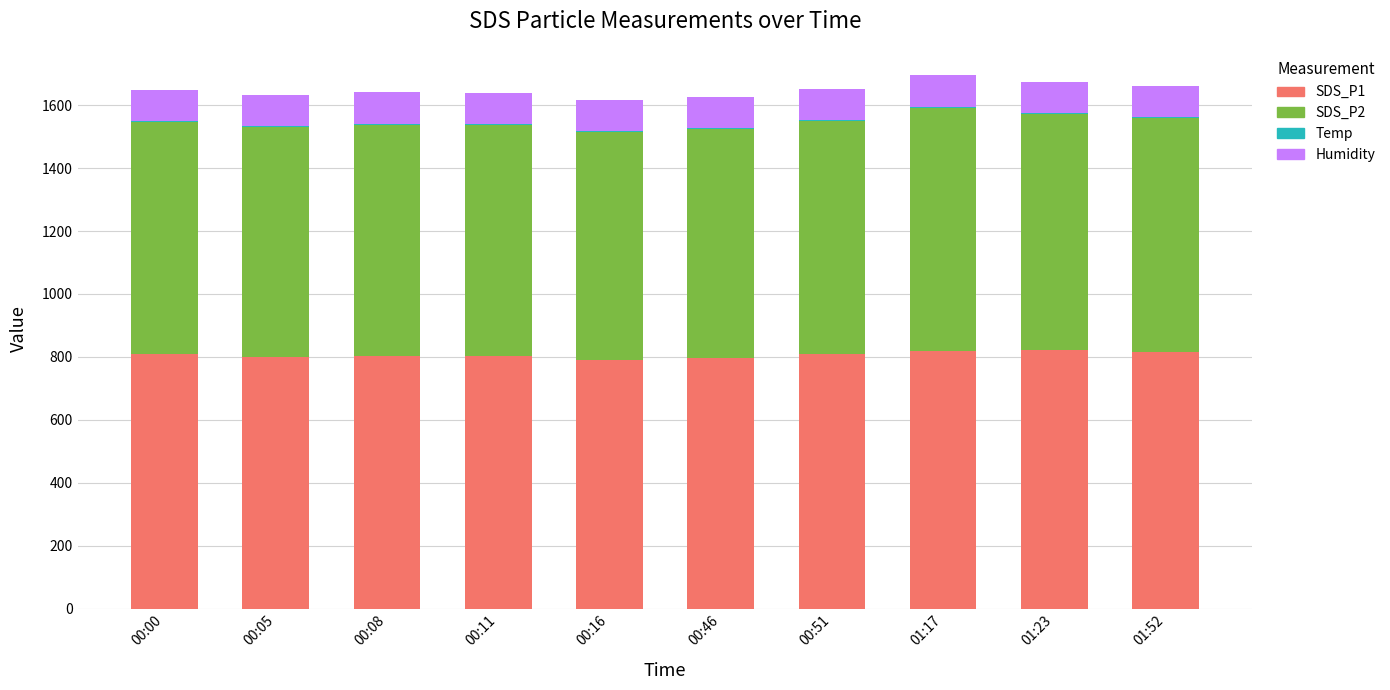

True or false: SDS_P1 has a value of 816.2 at 01:52.

True